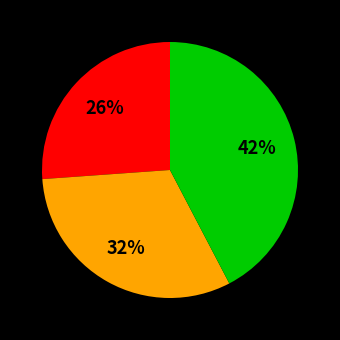

Is there any slice that represents more than half of the pie?

No